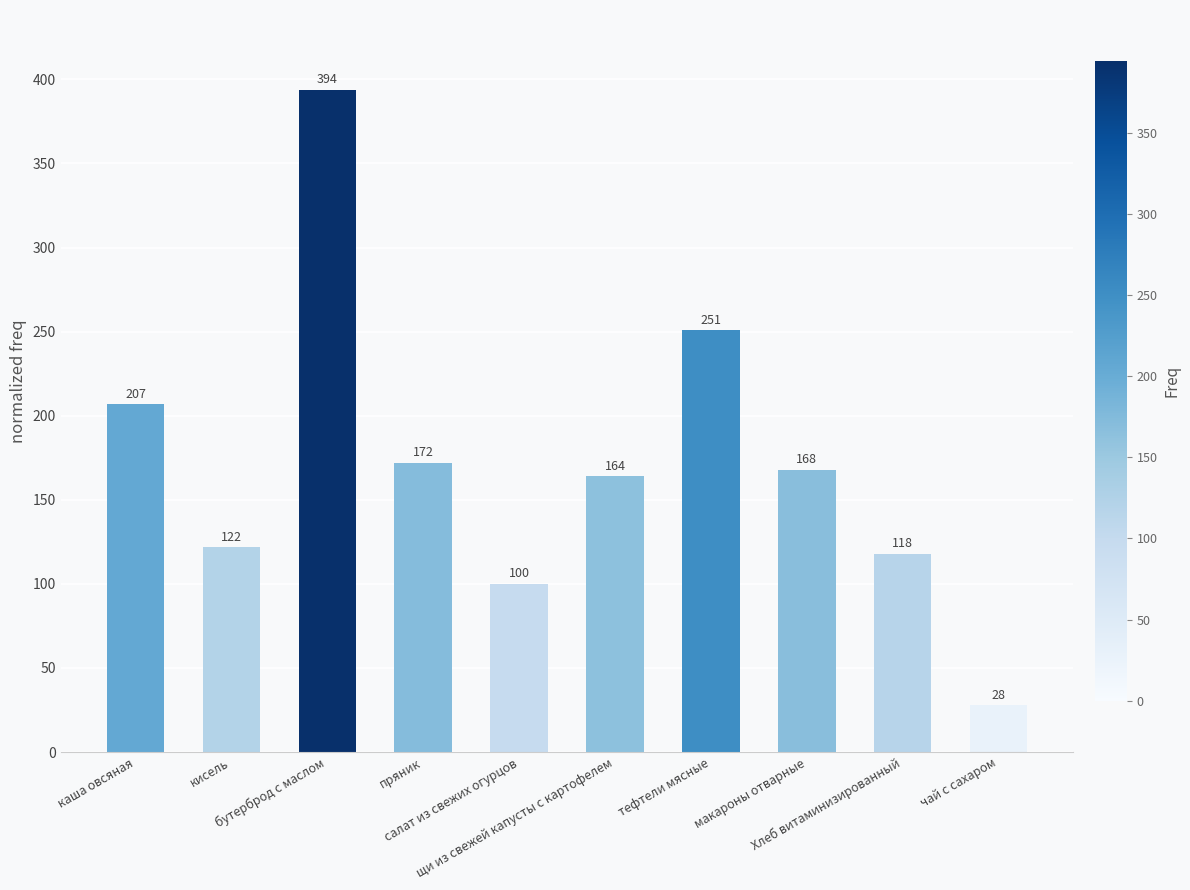

List the labels in order of value, largest first.

бутерброд с маслом, тефтели мясные, каша овсяная, пряник, макароны отварные, щи из свежей капусты с картофелем, кисель, Хлеб витаминизированный, салат из свежих огурцов, чай с сахаром